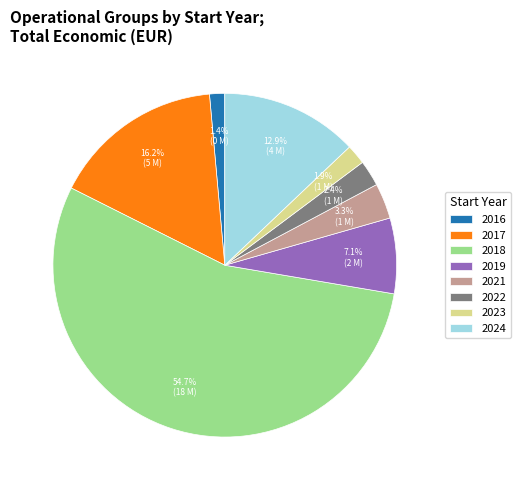

Does any single category account for the majority?

Yes